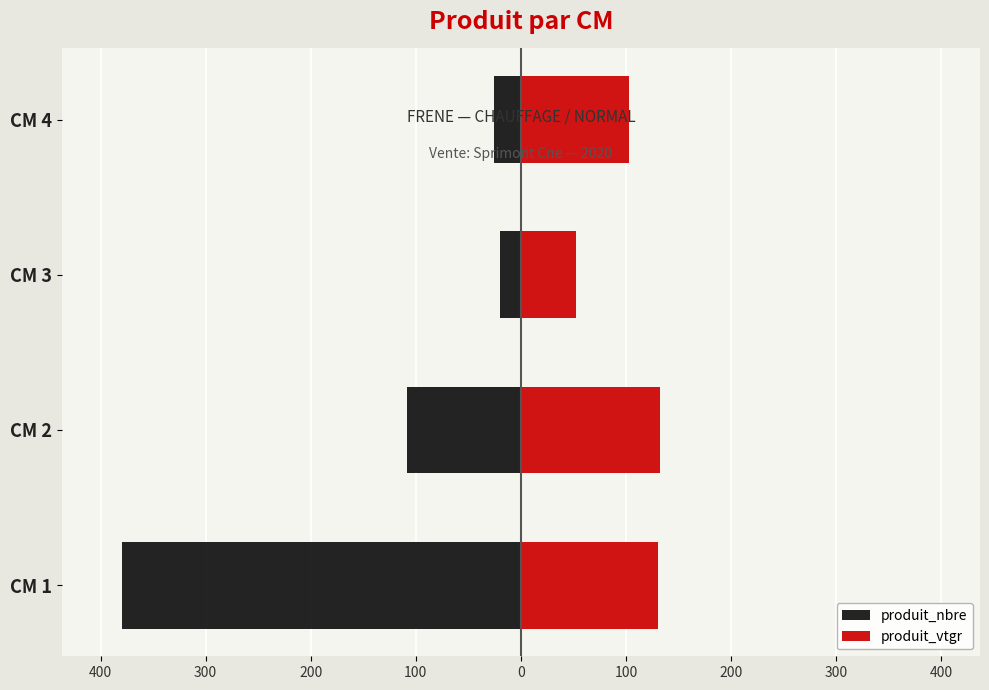

What is the average value of the produit_vtgr series?

104.5